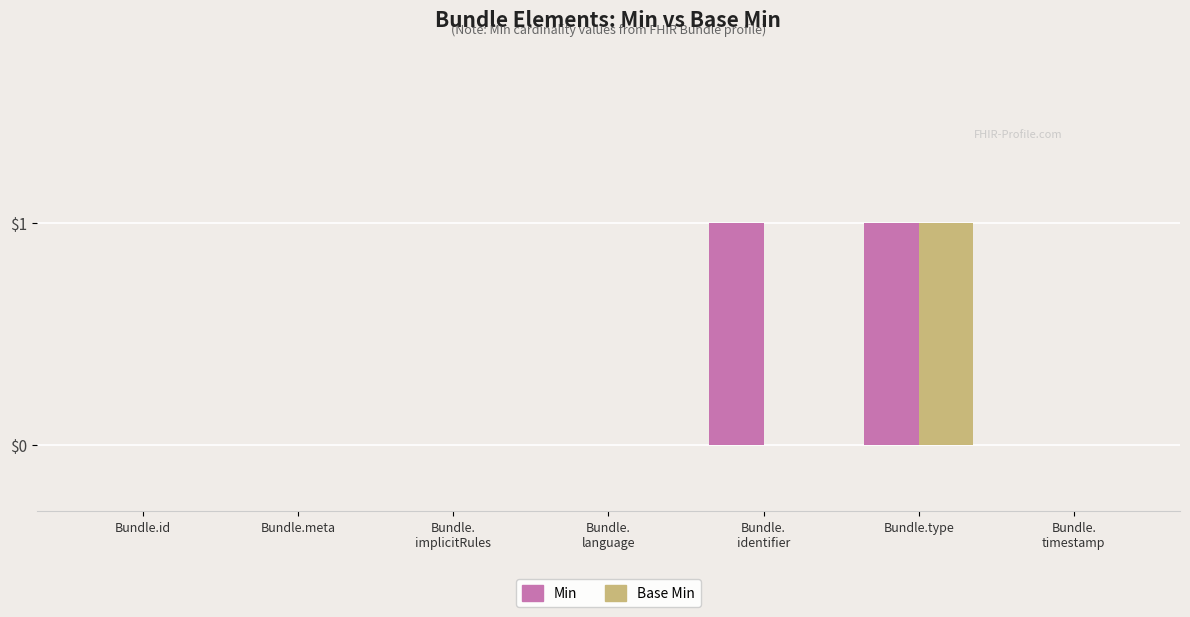

Reading right to left, extract all data points from this chart.

Min: Bundle.
timestamp=0	Bundle.type=1	Bundle.
identifier=1	Bundle.
language=0	Bundle.
implicitRules=0	Bundle.meta=0	Bundle.id=0
Base Min: Bundle.
timestamp=0	Bundle.type=1	Bundle.
identifier=0	Bundle.
language=0	Bundle.
implicitRules=0	Bundle.meta=0	Bundle.id=0